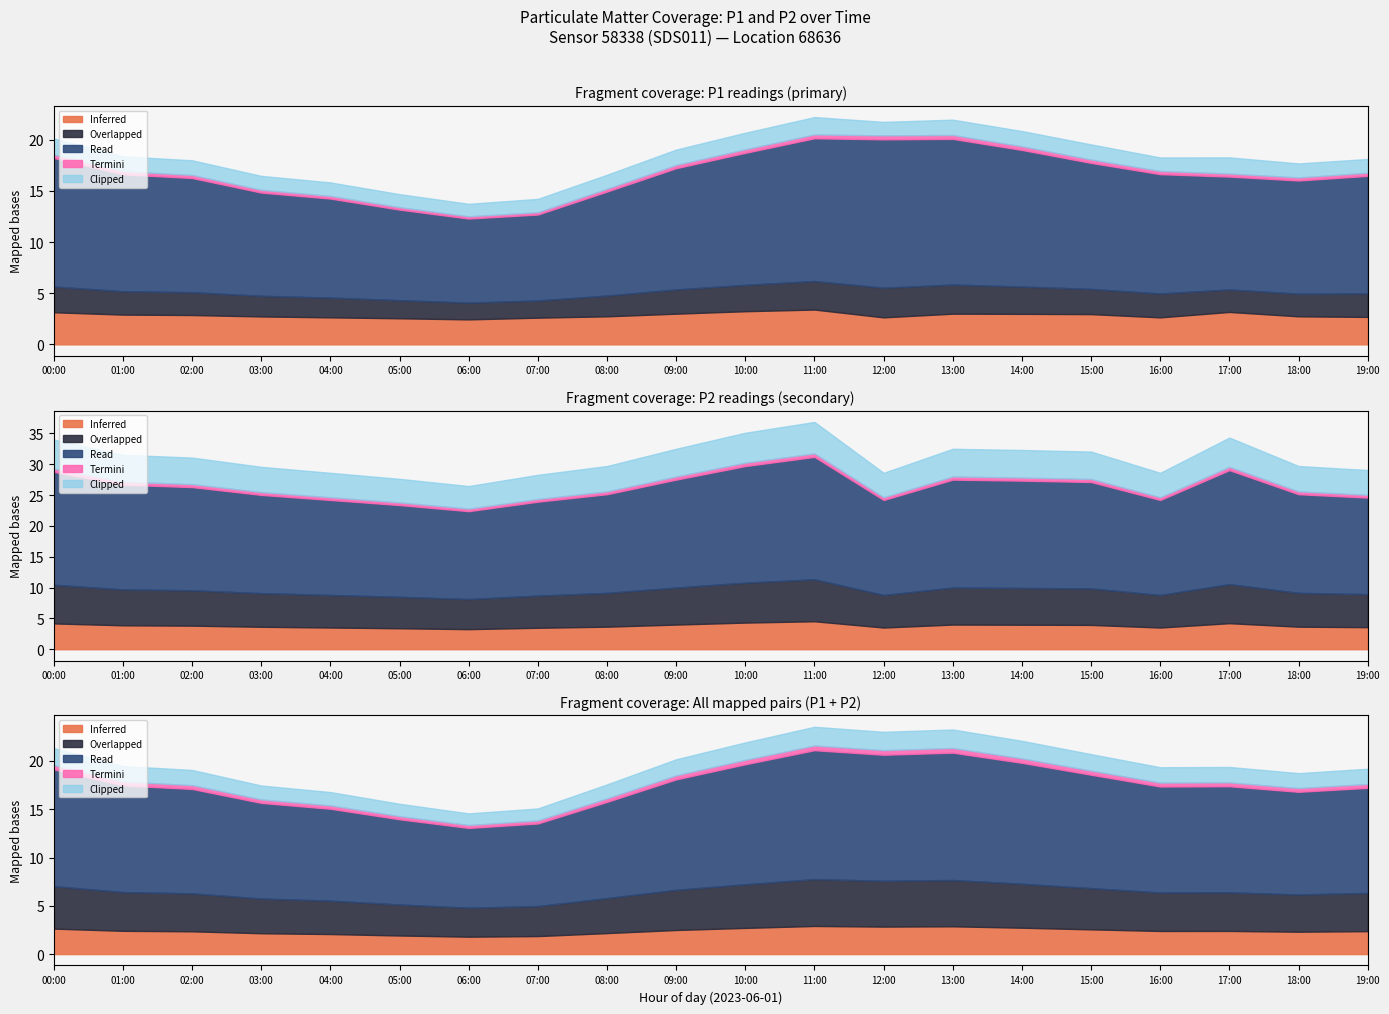

The P2 series shows 4.5 at 03:00. True or false?

True